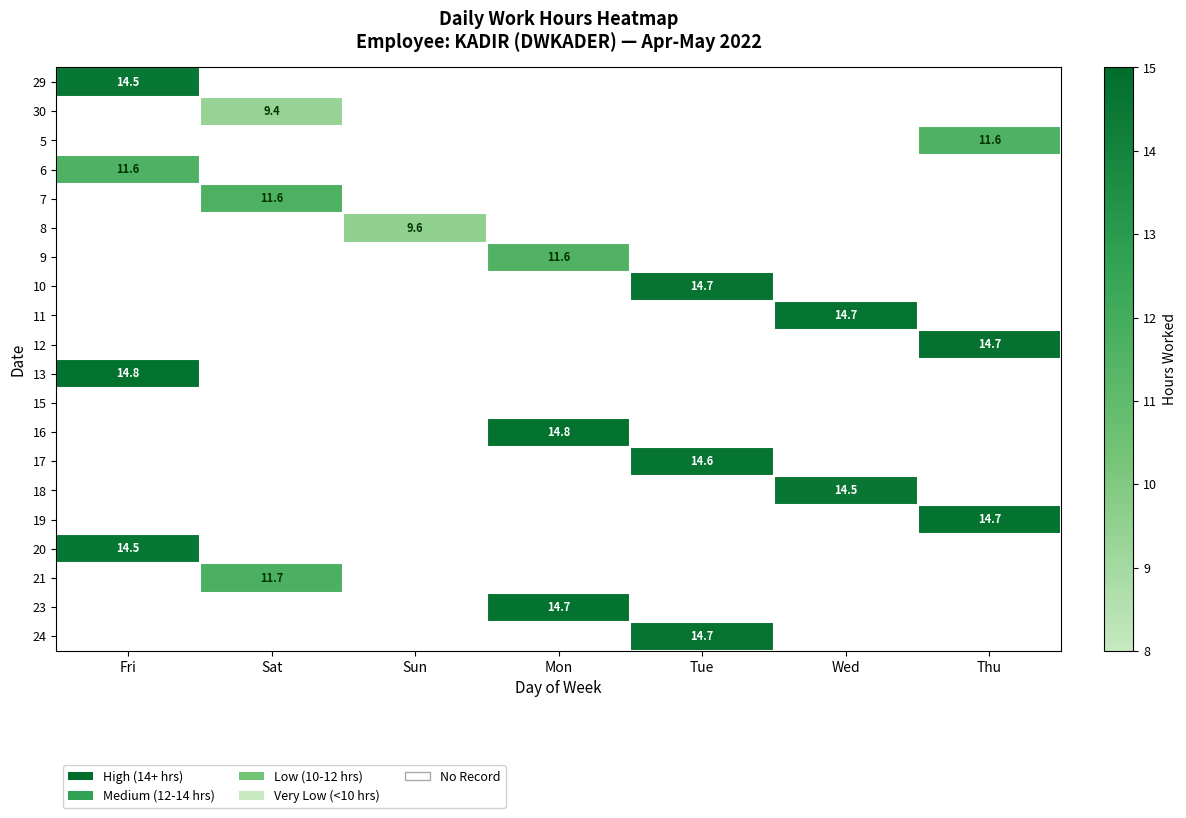

Is it true that 10 equals 14.7 at Tue?

True